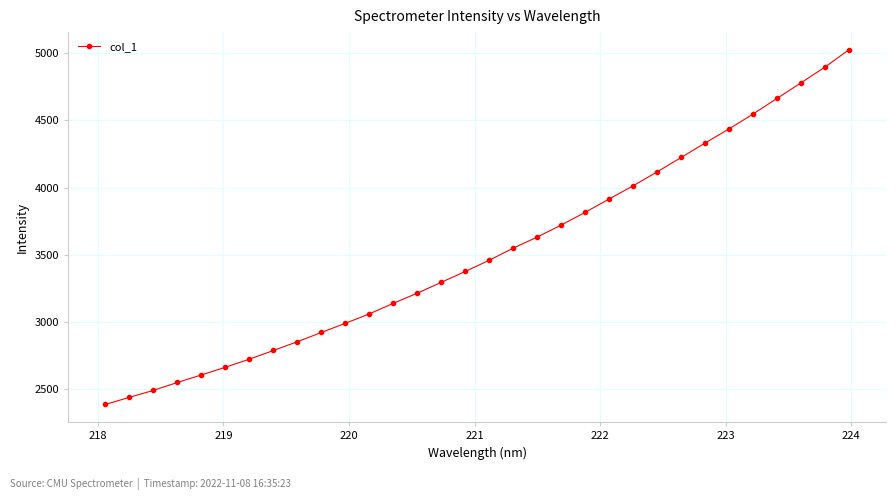

What is the average value?

3519.2